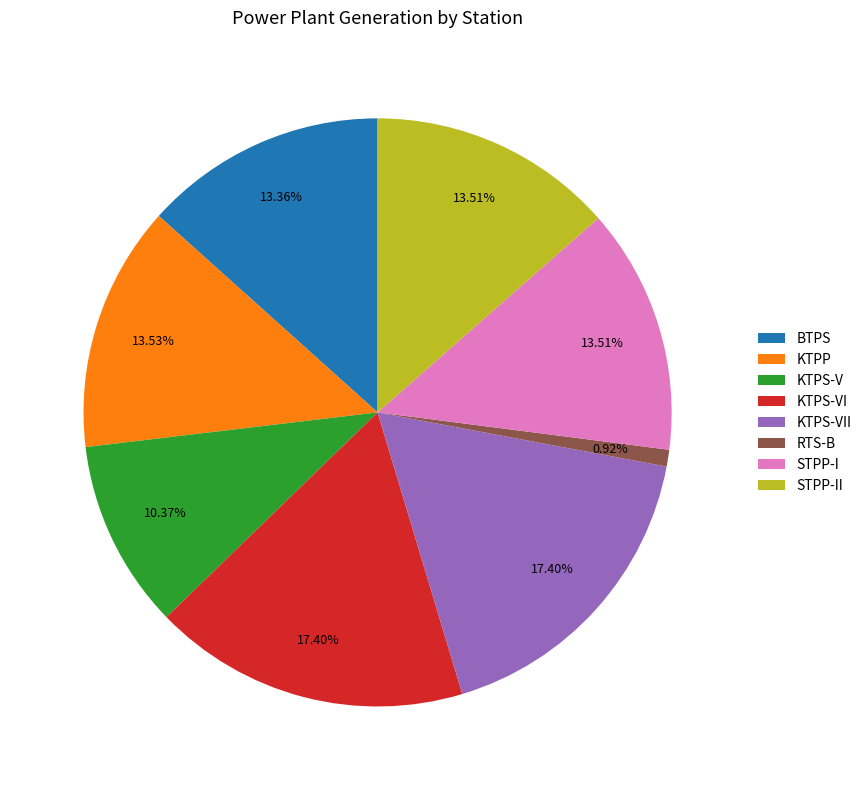

To the nearest percent, what is the combined percentage of STPP-I and KTPS-VII?

31%